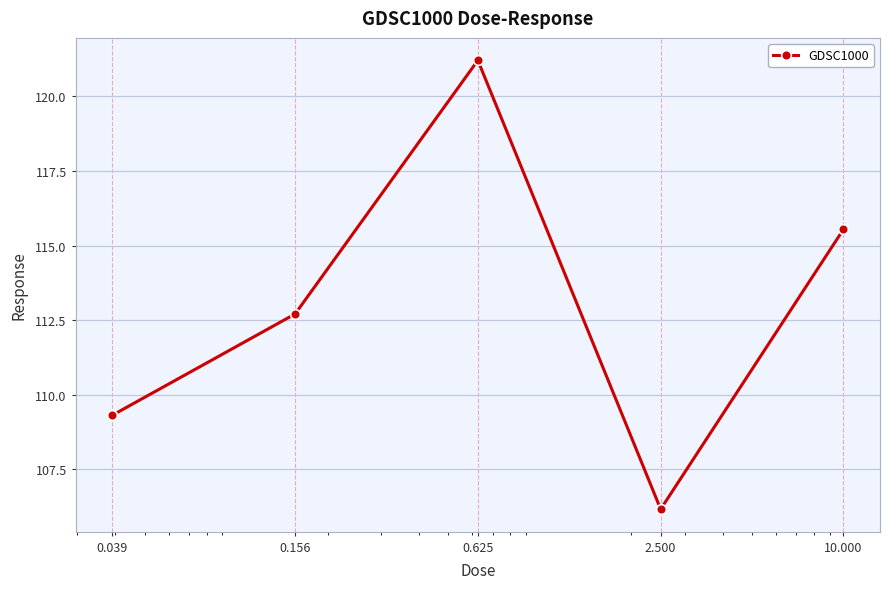

What is the difference between the second highest and second lowest values?

6.2